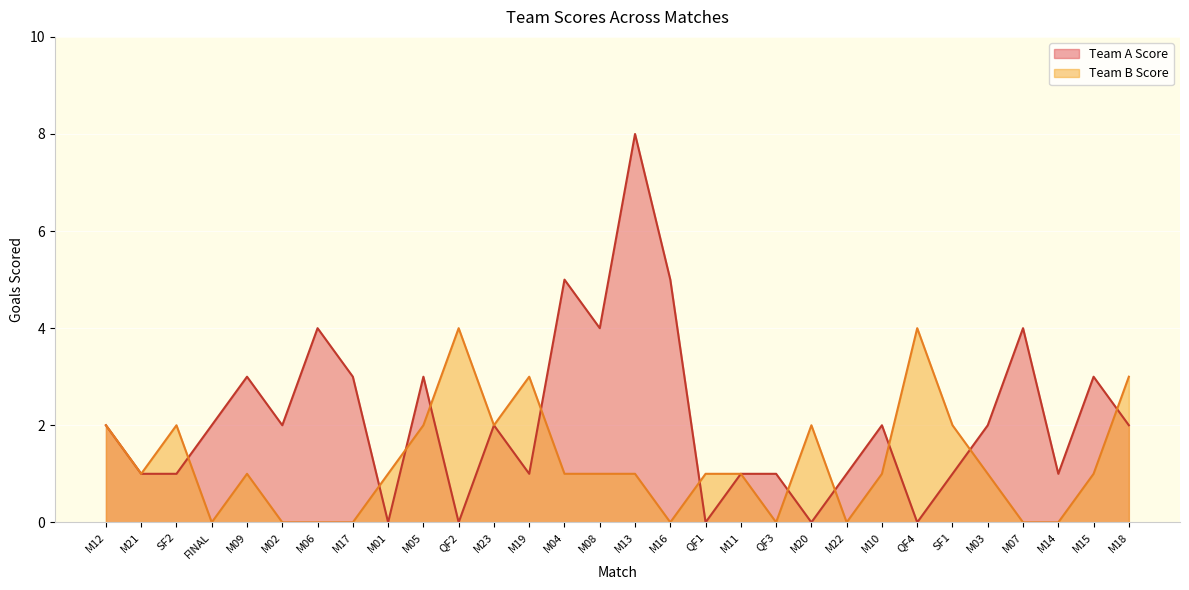

What position from the right is M16?

14